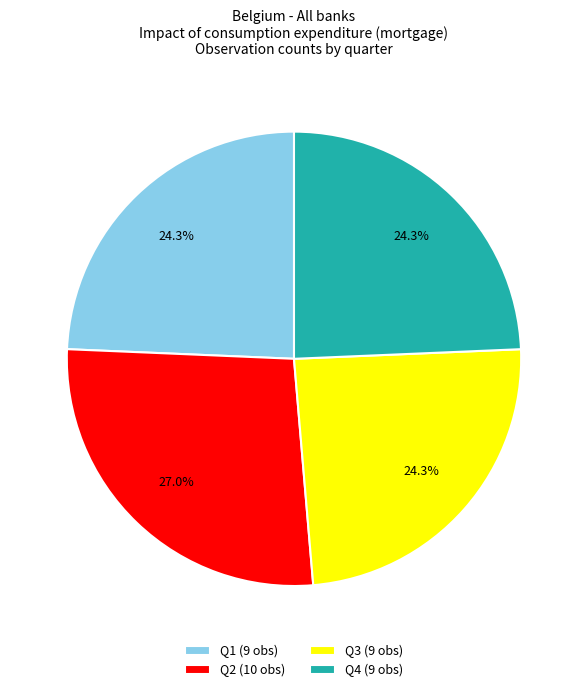

What is the ratio of the value at Q2 (10 obs) to the value at Q3 (9 obs)?

1.1